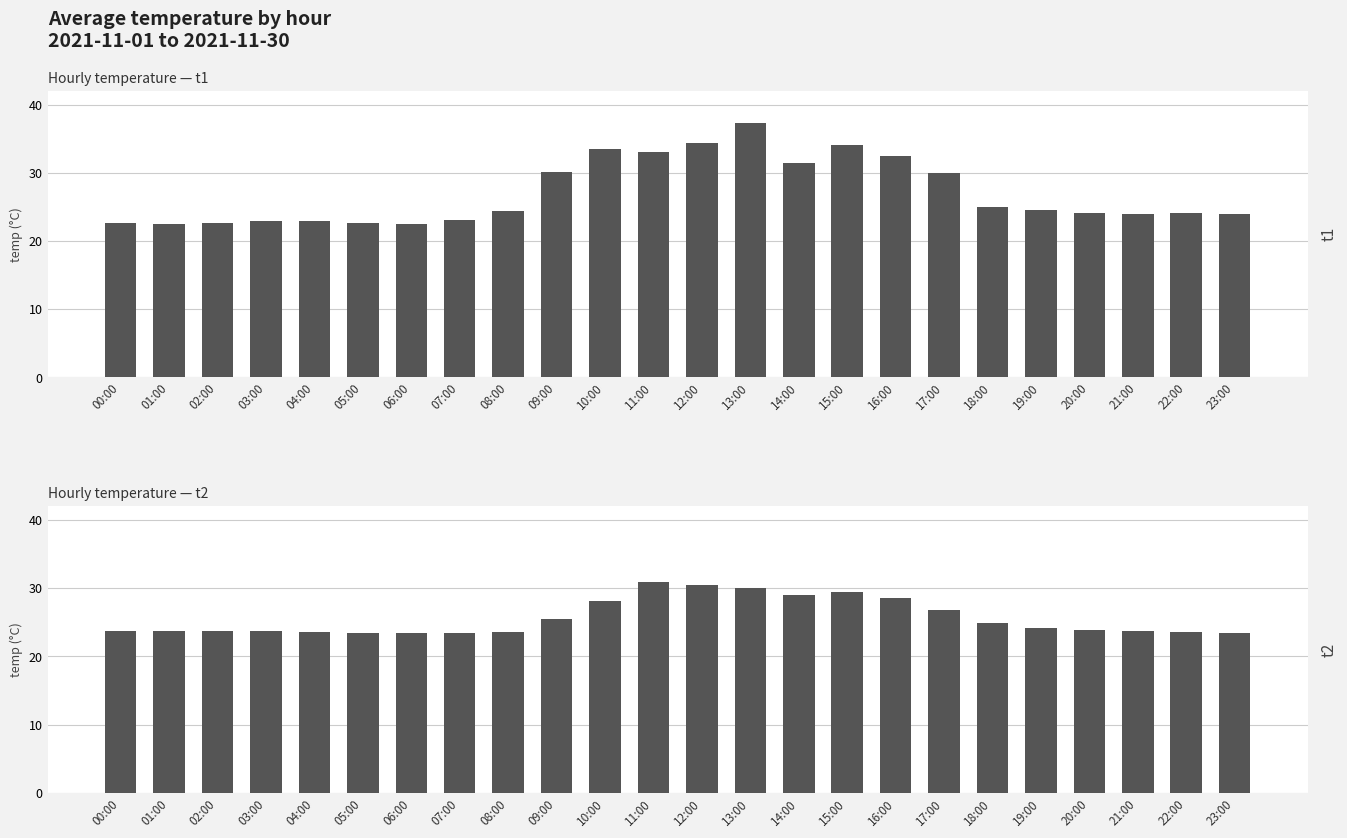

Where is t1 nearest to the value 29?

17:00